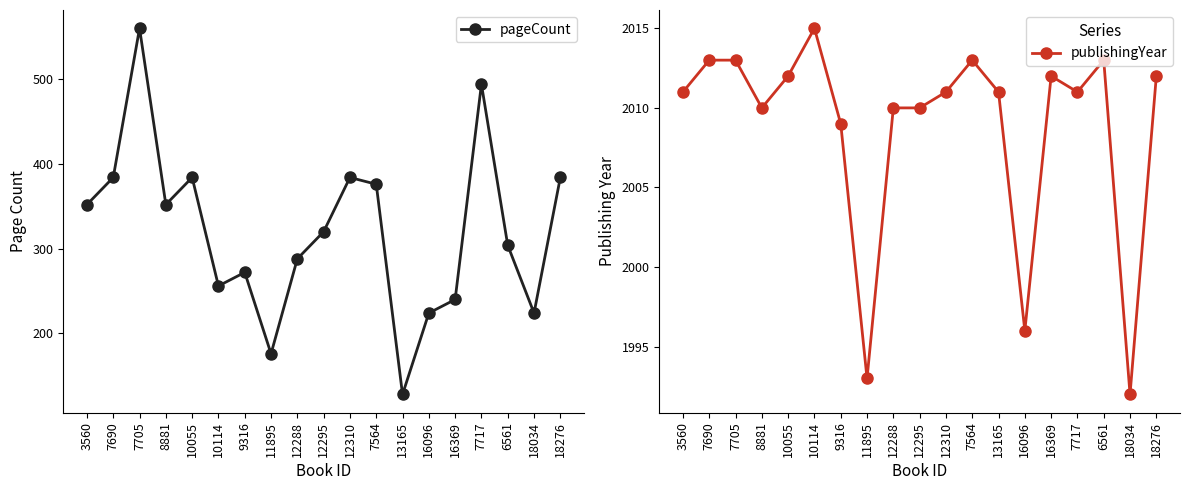

Is the value of pageCount at 7705 greater than the value of publishingYear at 16096?

No